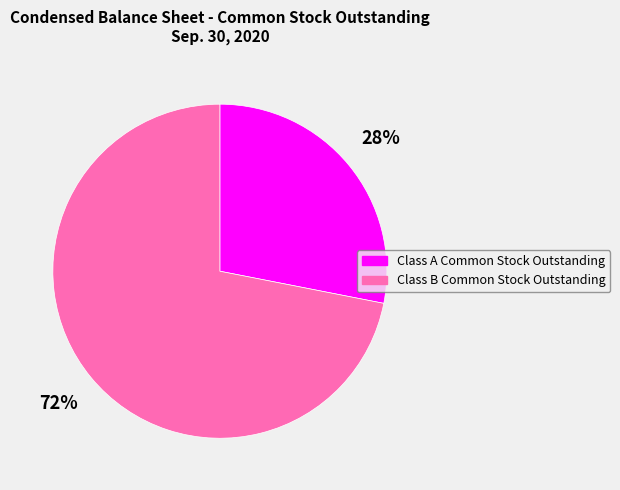

How many segments does this pie chart have?

2